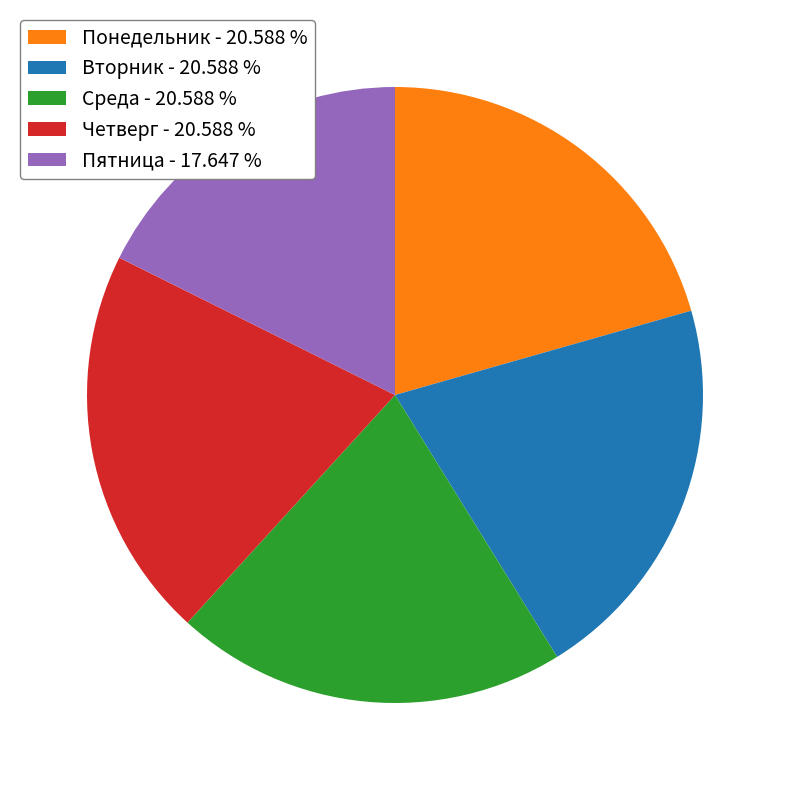

Does any single category account for the majority?

No